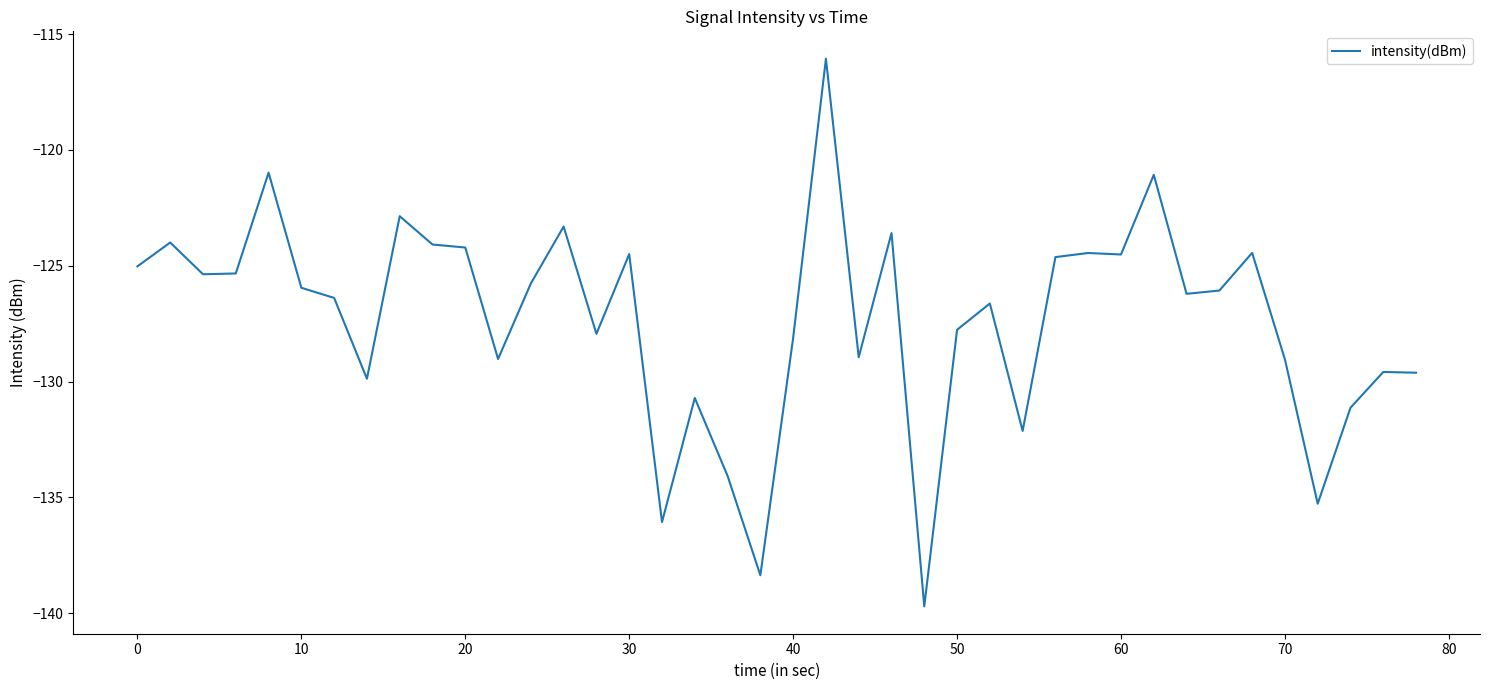

What is the sum of all values?

-5092.8